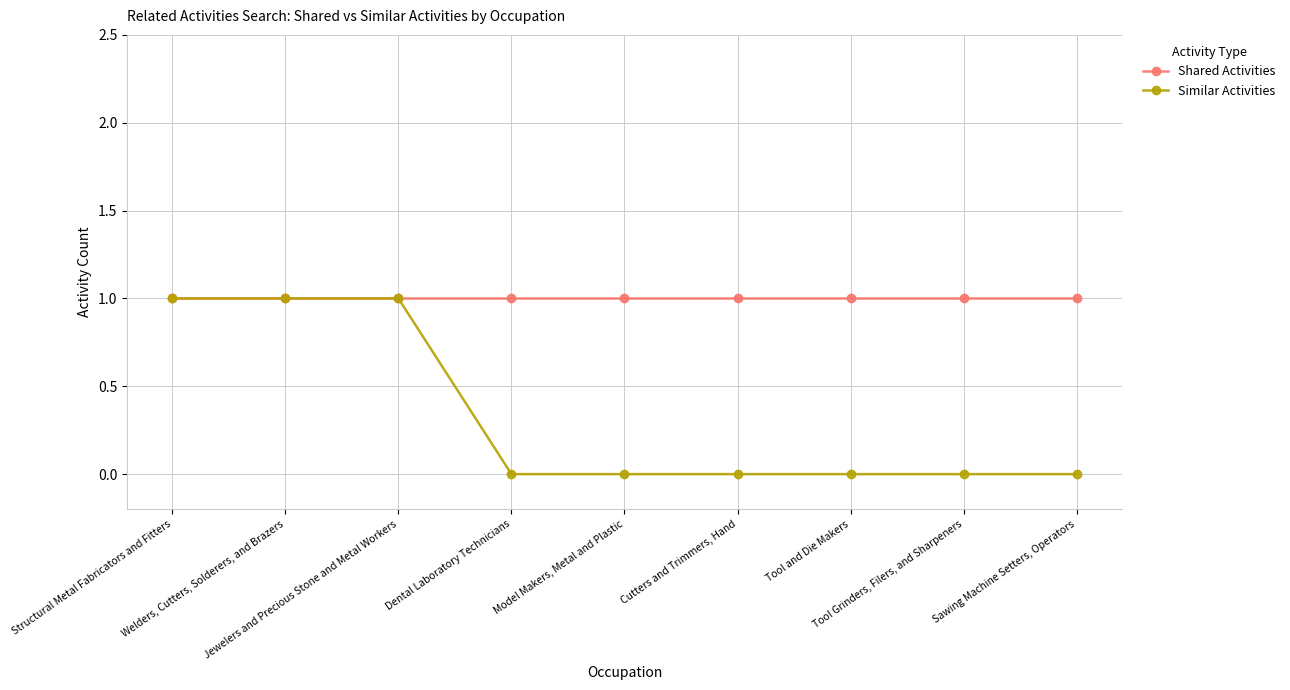

Reading left to right, list all the values displayed in this chart.

Shared Activities: Structural Metal Fabricators and Fitters=1	Welders, Cutters, Solderers, and Brazers=1	Jewelers and Precious Stone and Metal Workers=1	Dental Laboratory Technicians=1	Model Makers, Metal and Plastic=1	Cutters and Trimmers, Hand=1	Tool and Die Makers=1	Tool Grinders, Filers, and Sharpeners=1	Sawing Machine Setters, Operators=1
Similar Activities: Structural Metal Fabricators and Fitters=1	Welders, Cutters, Solderers, and Brazers=1	Jewelers and Precious Stone and Metal Workers=1	Dental Laboratory Technicians=0	Model Makers, Metal and Plastic=0	Cutters and Trimmers, Hand=0	Tool and Die Makers=0	Tool Grinders, Filers, and Sharpeners=0	Sawing Machine Setters, Operators=0